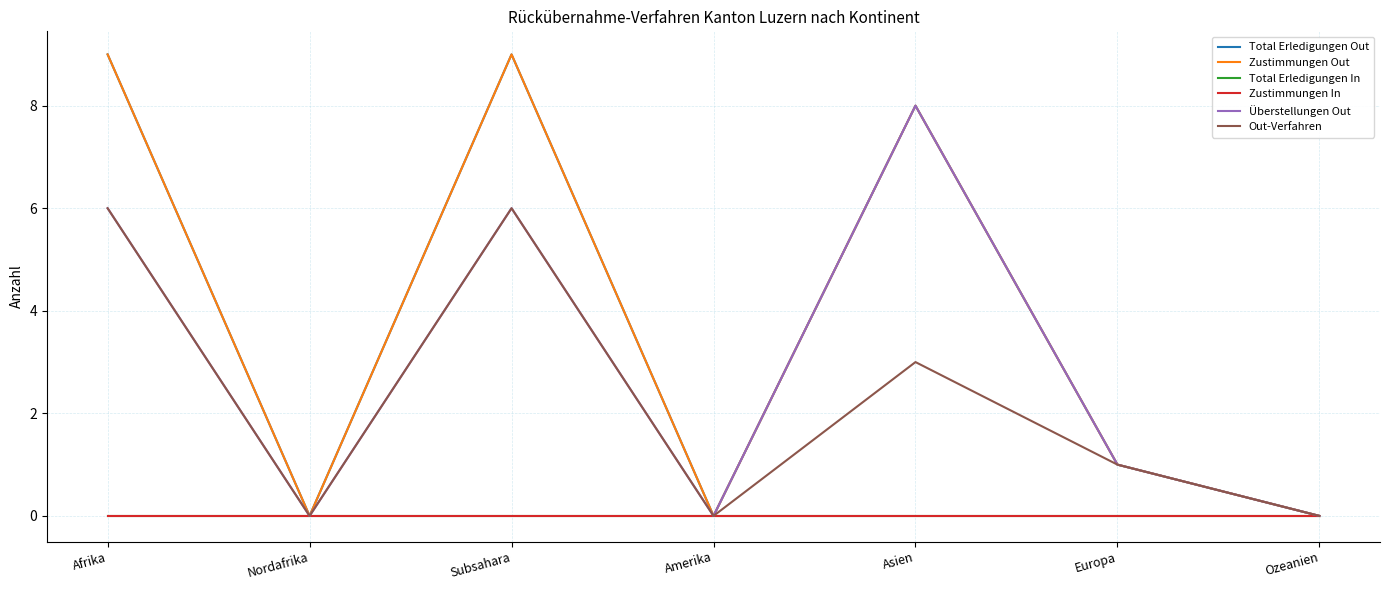

Reading left to right, extract all data points from this chart.

Total Erledigungen Out: 9	0	9	0	8	1	0
Zustimmungen Out: 9	0	9	0	8	1	0
Total Erledigungen In: 0	0	0	0	0	0	0
Zustimmungen In: 0	0	0	0	0	0	0
Überstellungen Out: 6	0	6	0	8	1	0
Out-Verfahren: 6	0	6	0	3	1	0